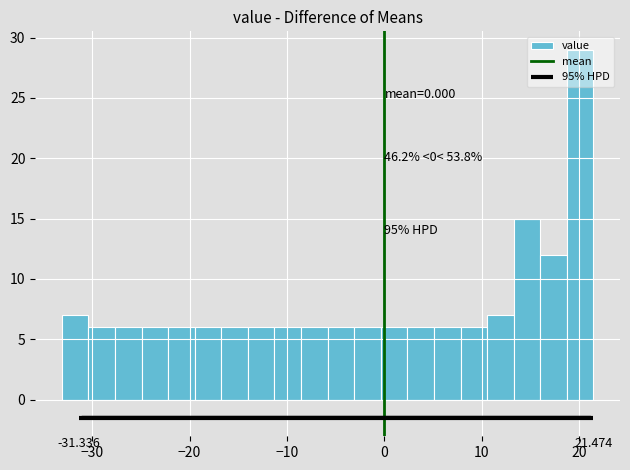

Read against the x-axis, roughly where is the centre of the tallest bar?

20